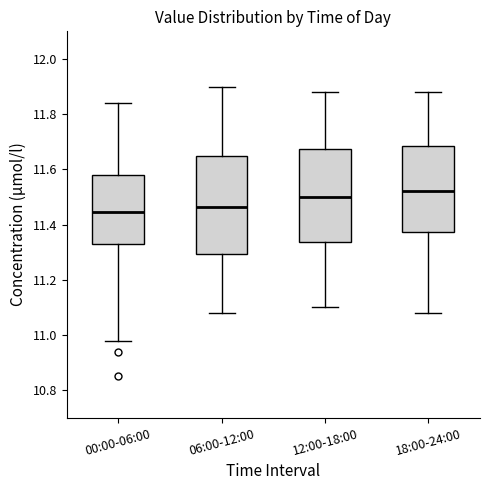

Which box is the tallest, from its lower edge to its upper edge?

06:00-12:00